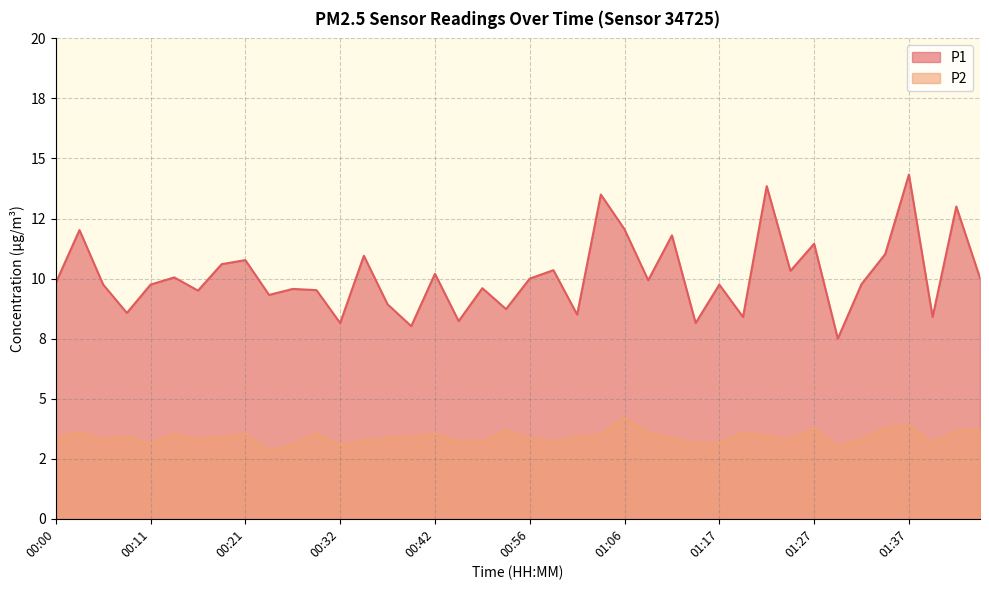

At how many categories does at least one series exceed 4?

40